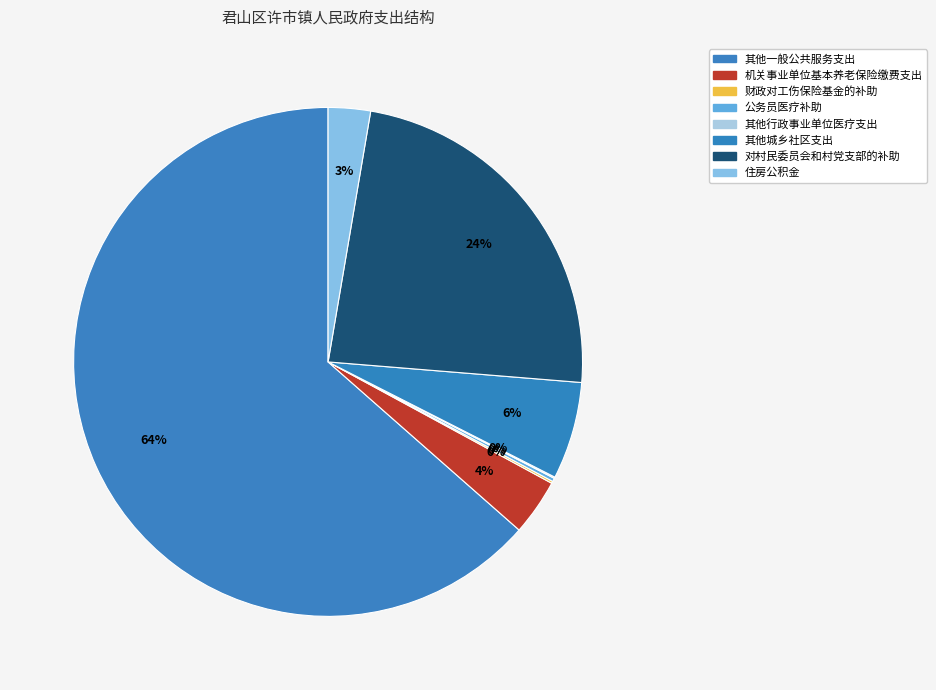

Count the number of slices in the pie.

8